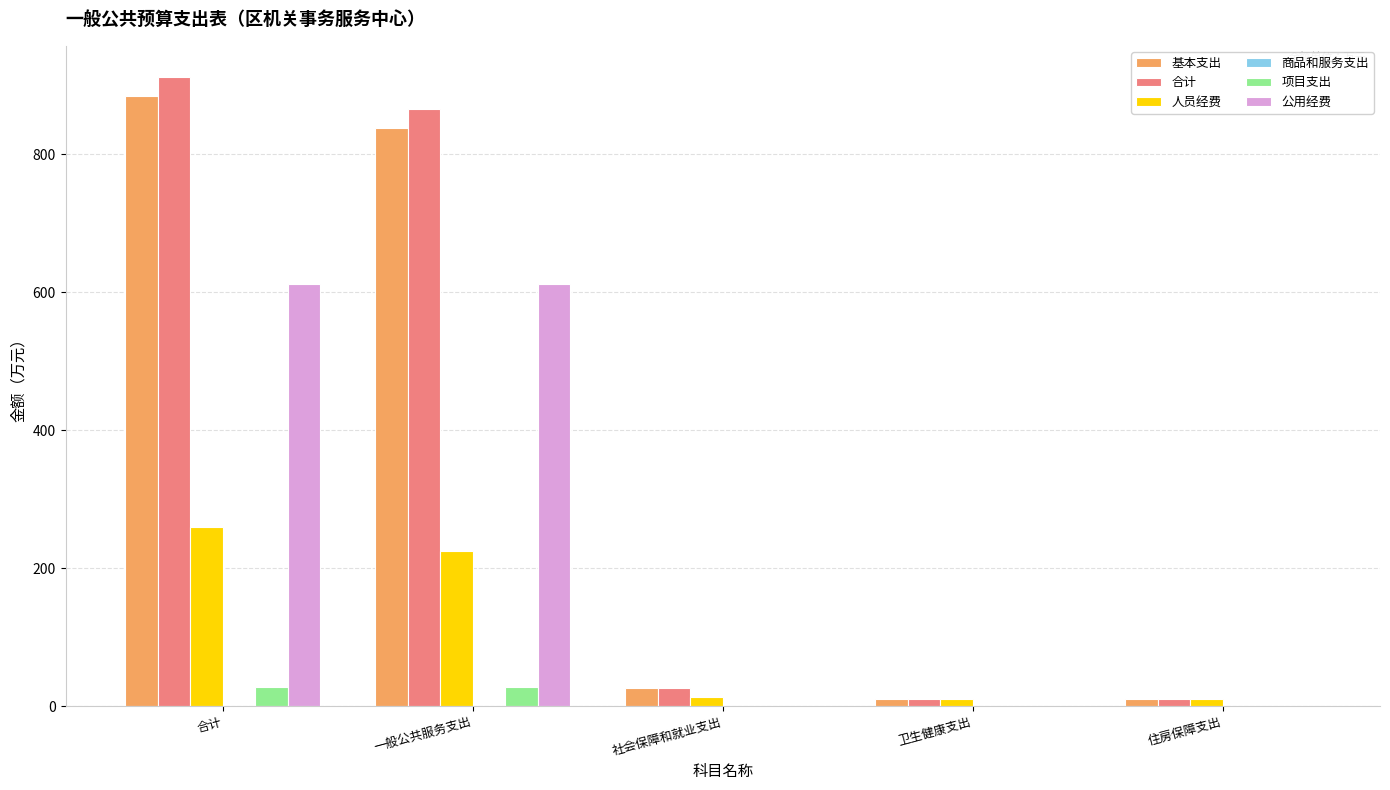

The value of 合计 at 一般公共服务支出 is 865.1. True or false?

True